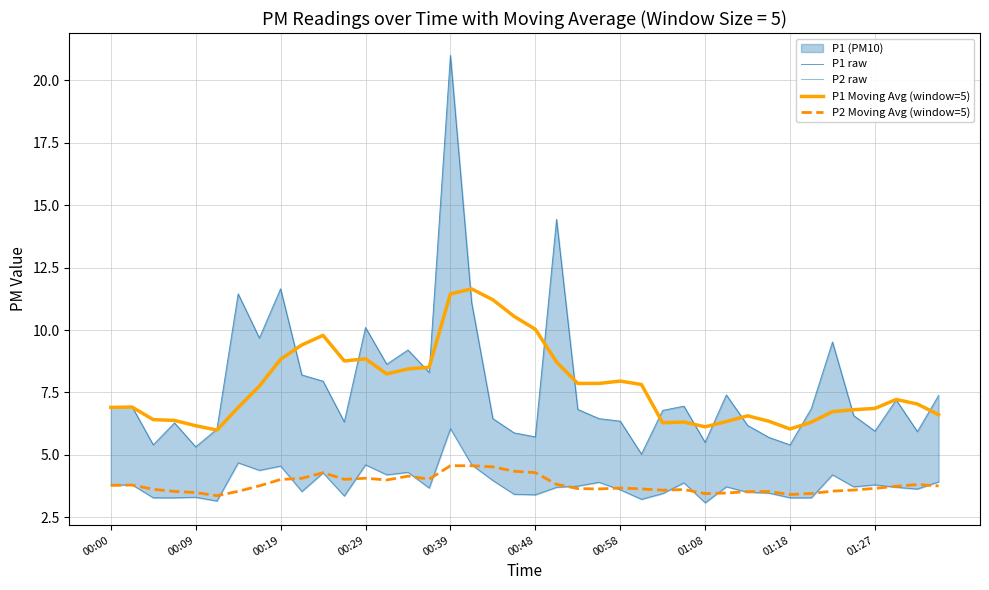

True or false: P2 Moving Avg (window=5) and P1 Moving Avg (window=5) intersect in this chart.

False